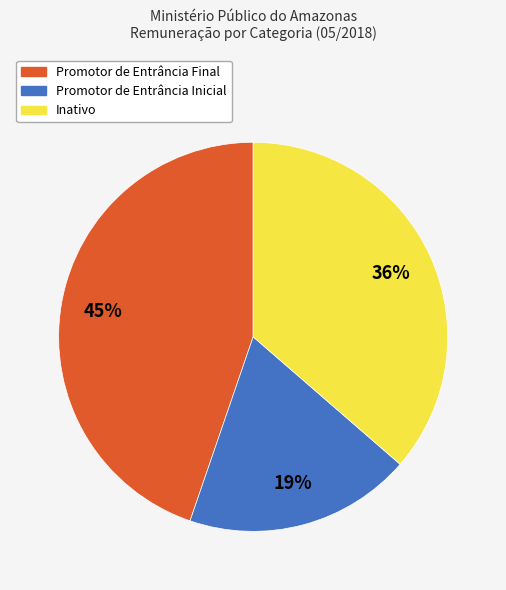

Which slice is the smallest?

Promotor de Entrância Inicial